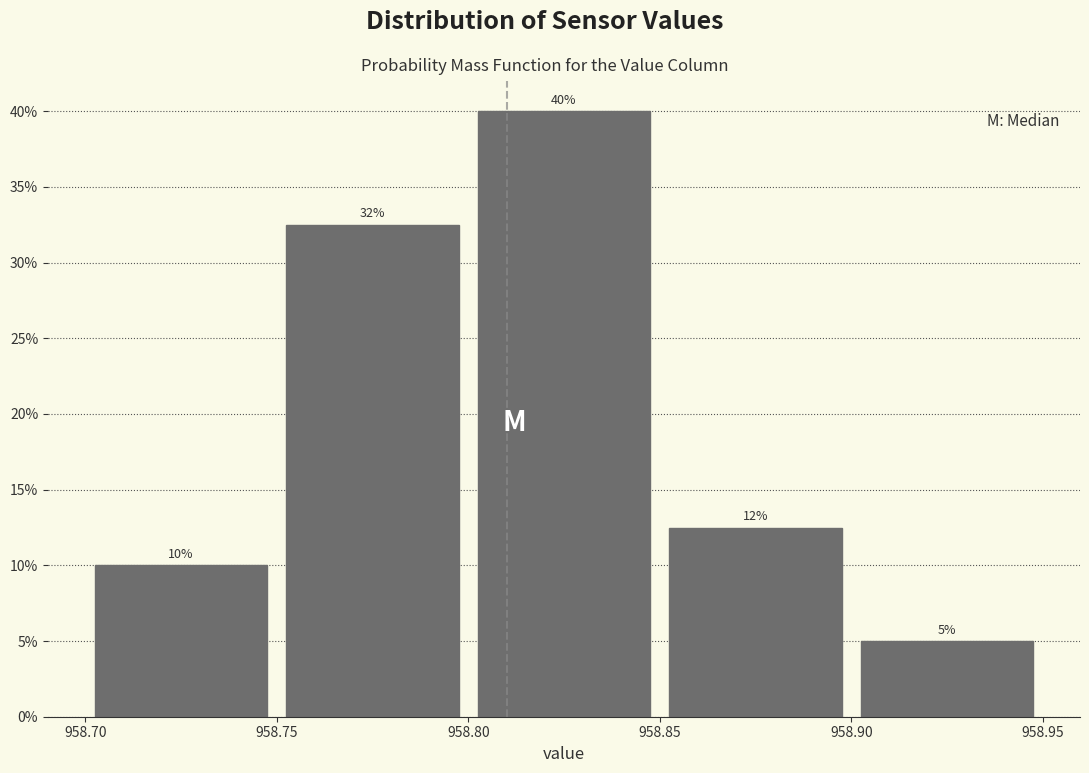

Which range on the x-axis has the tallest bar?

958.80 to 958.85